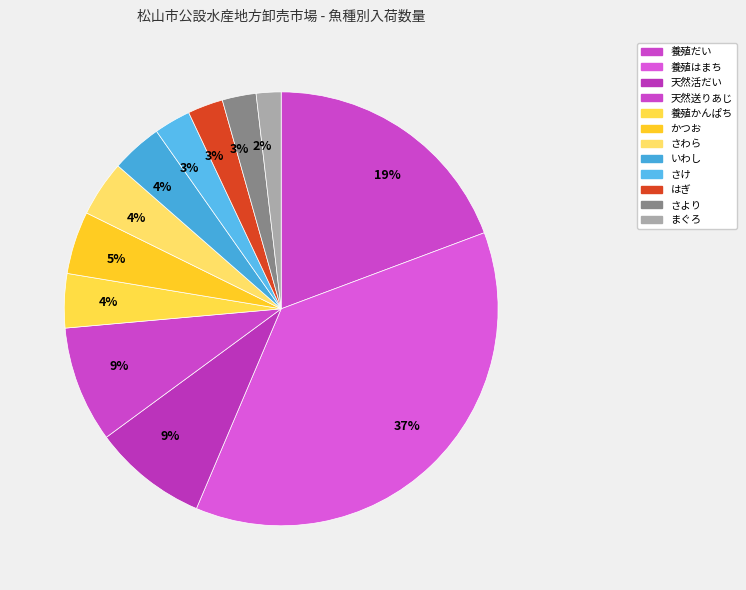

Which category has the smallest portion of the pie?

まぐろ